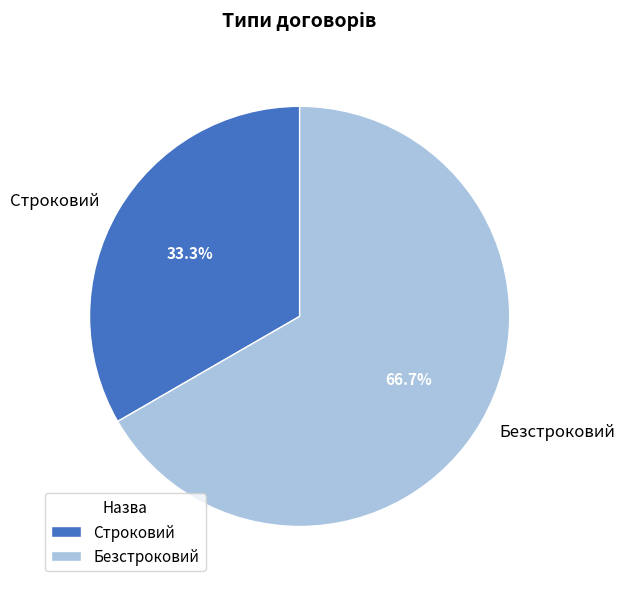

To the nearest percent, what percentage of the pie is Безстроковий?

67%